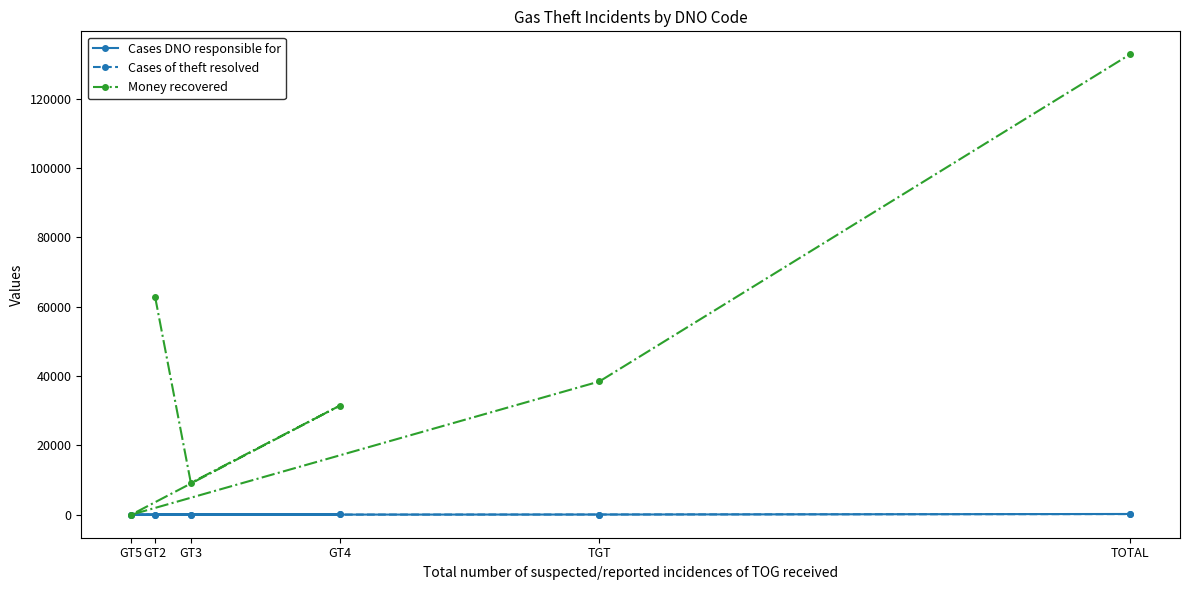

What is the greatest value displayed?

132831.2